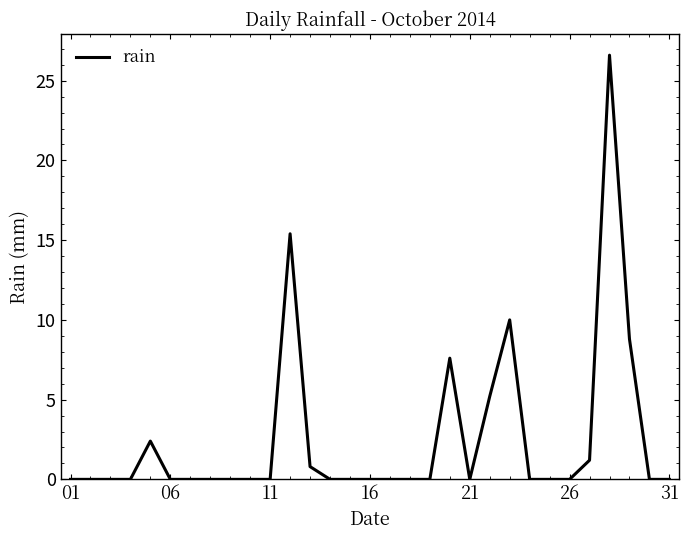

Reading left to right, what are all the values shown in this chart?

0.0	0.0	0.0	0.0	2.4	0.0	0.0	0.0	0.0	0.0	0.0	15.4	0.8	0.0	0.0	0.0	0.0	0.0	0.0	7.6	0.0	5.2	10.0	0.0	0.0	0.0	1.2	26.6	8.8	0.0	0.0